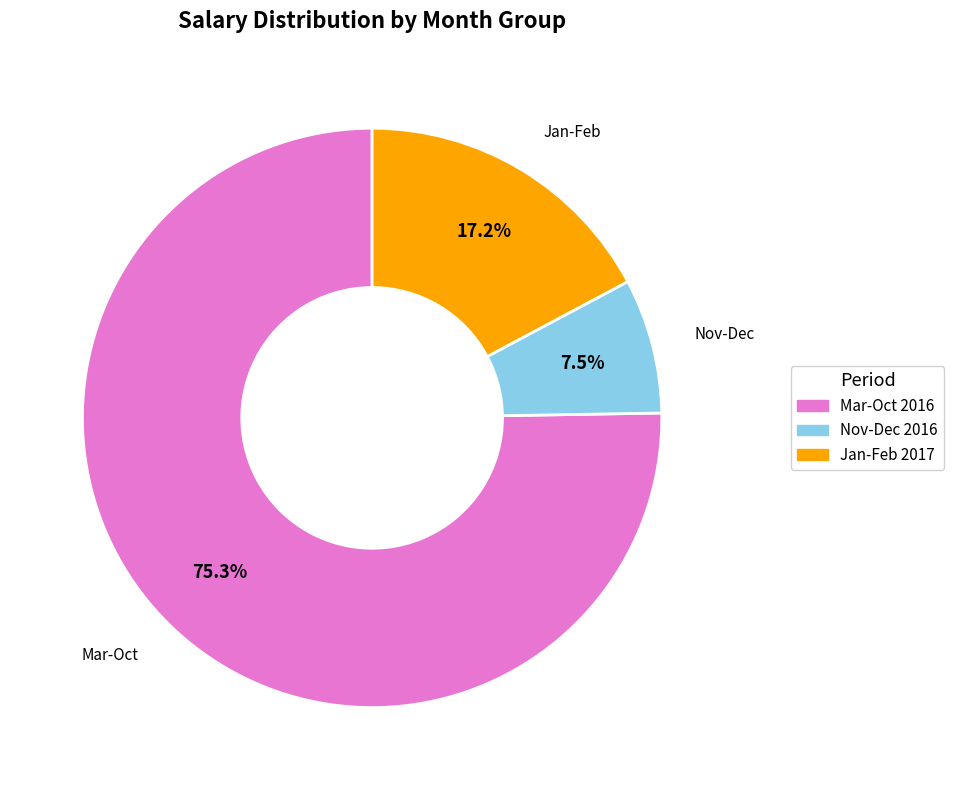

What percentage do Nov-Dec 2016 and Mar-Oct 2016 together represent?

82.8%